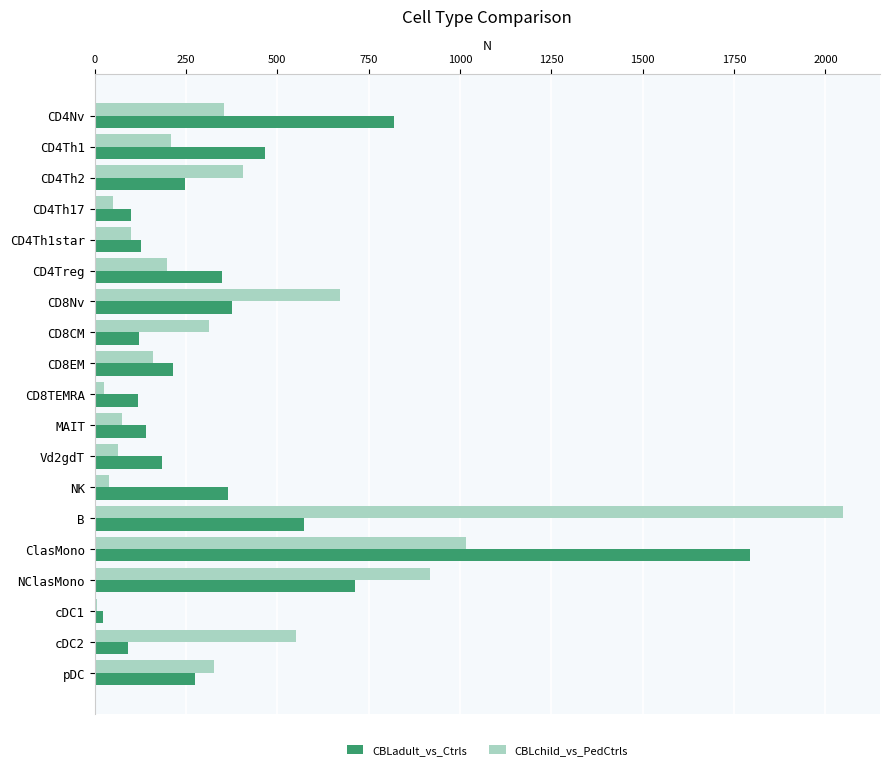

How many data points in CBLadult_vs_Ctrls are less than 246?

9